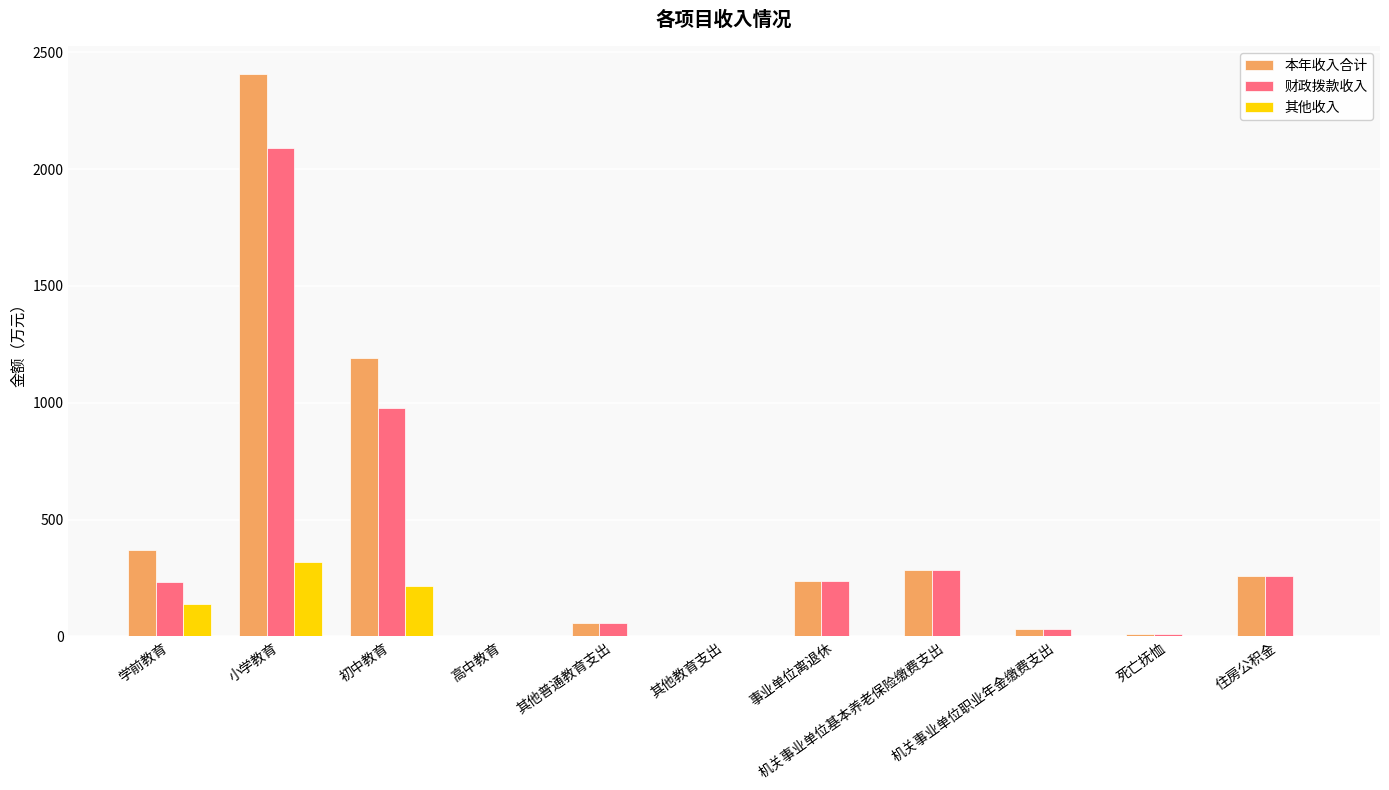

What is the total value across all series at 学前教育?

739.7